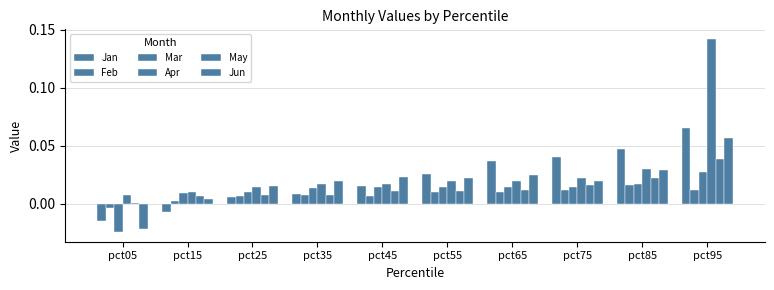

At which category is the sum across all series the highest?

pct95